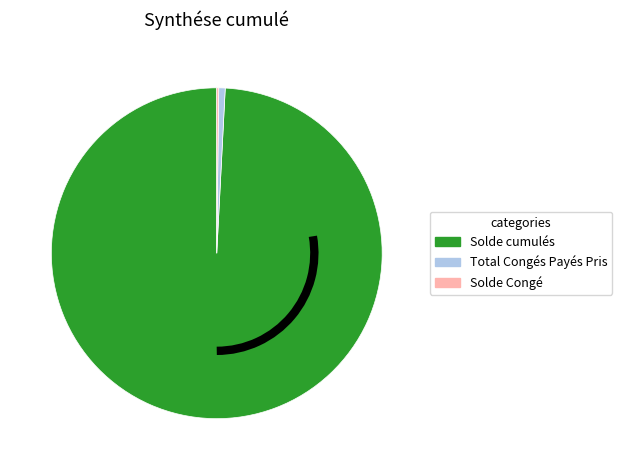

Which slice is the largest?

Solde cumulés